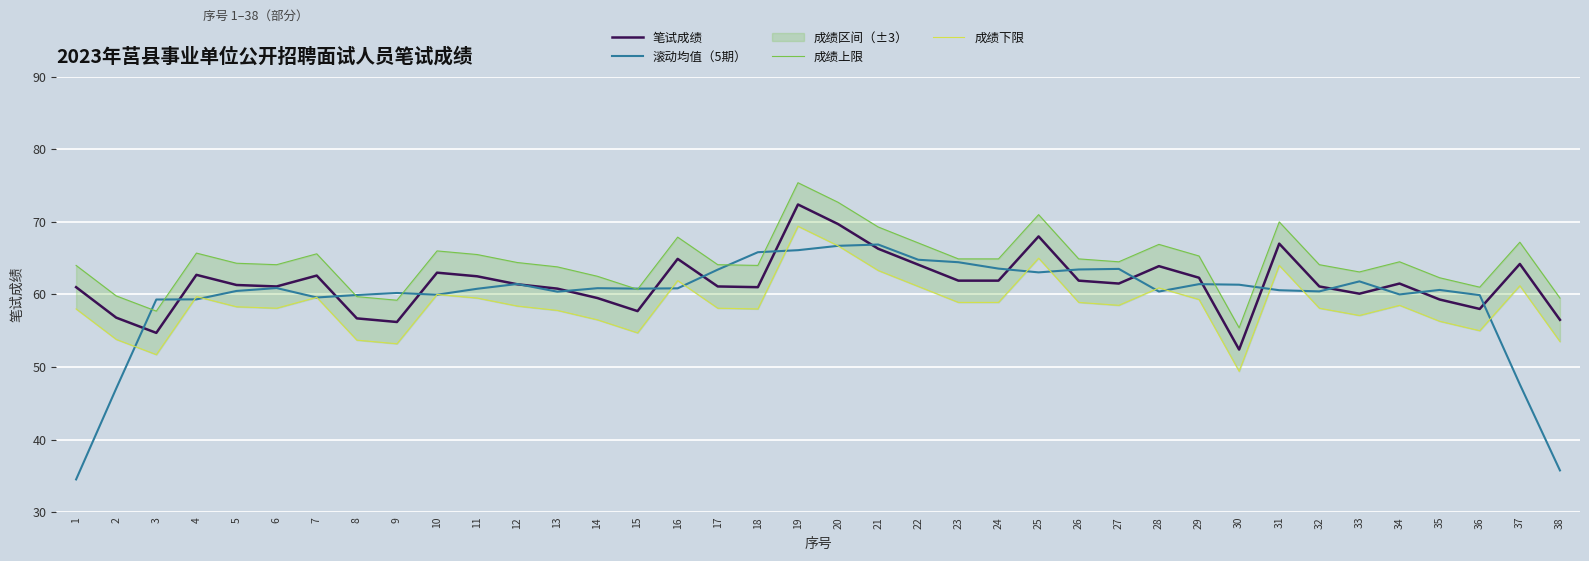

Which series has the widest spread of values?

滚动均值（5期）